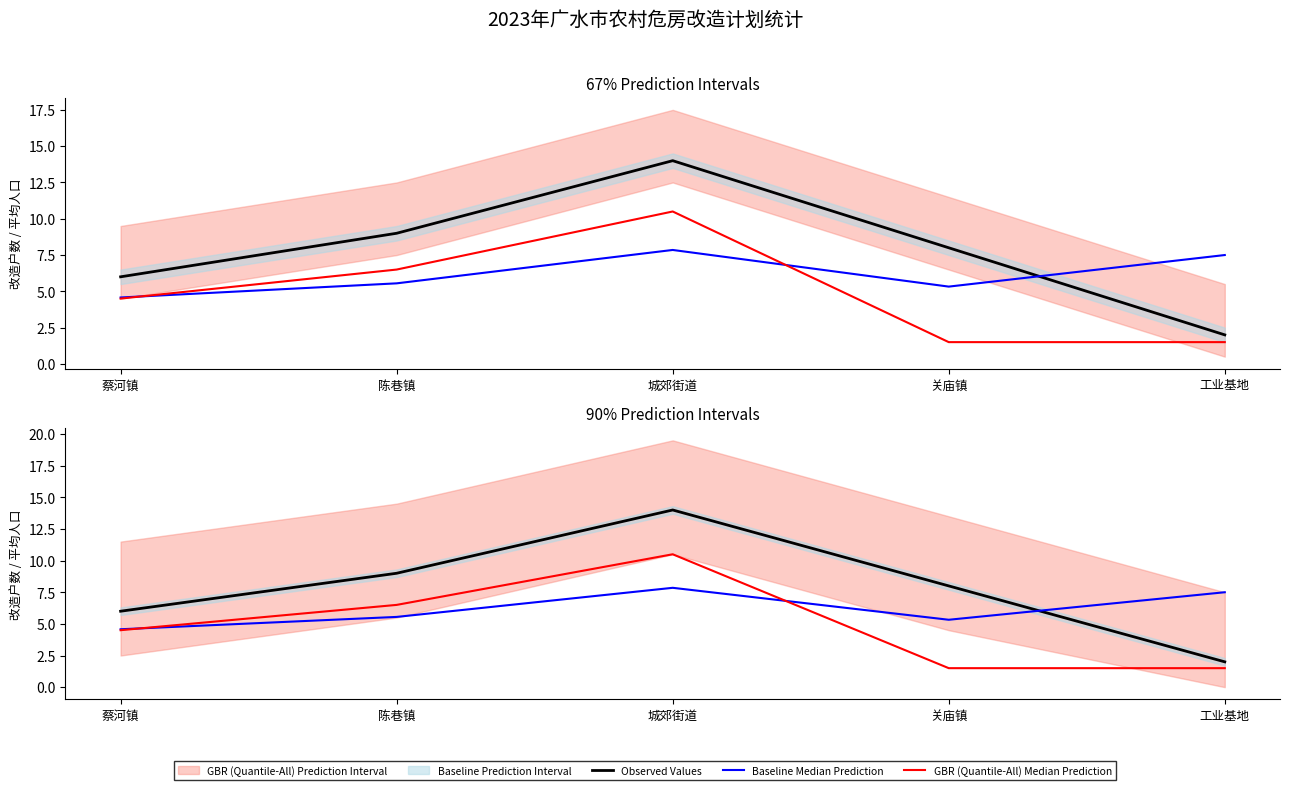

True or false: GBR (Quantile-All) Median Prediction and Observed Values intersect in this chart.

False